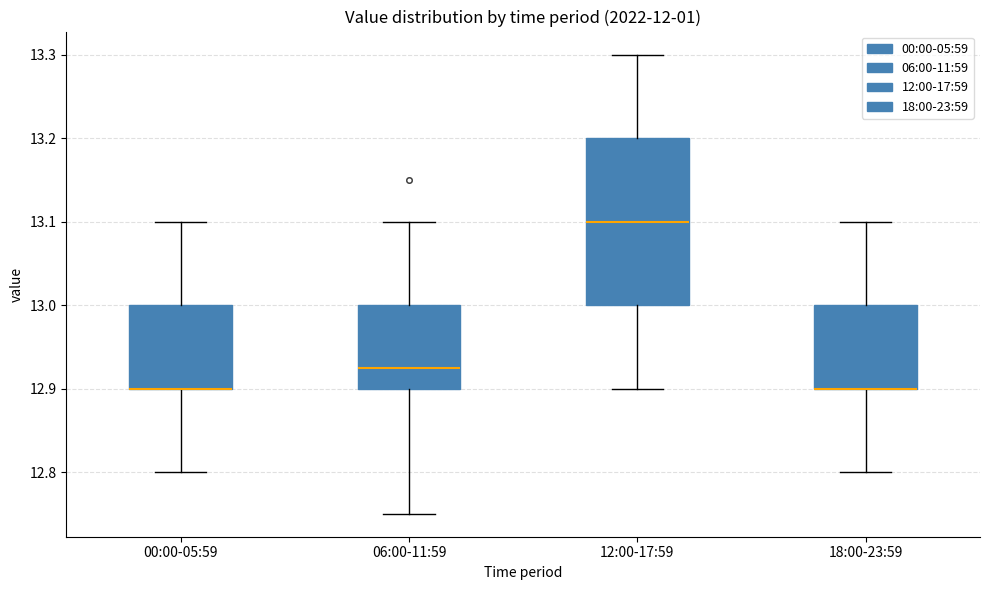

Which box is the tallest, from its lower edge to its upper edge?

12:00-17:59